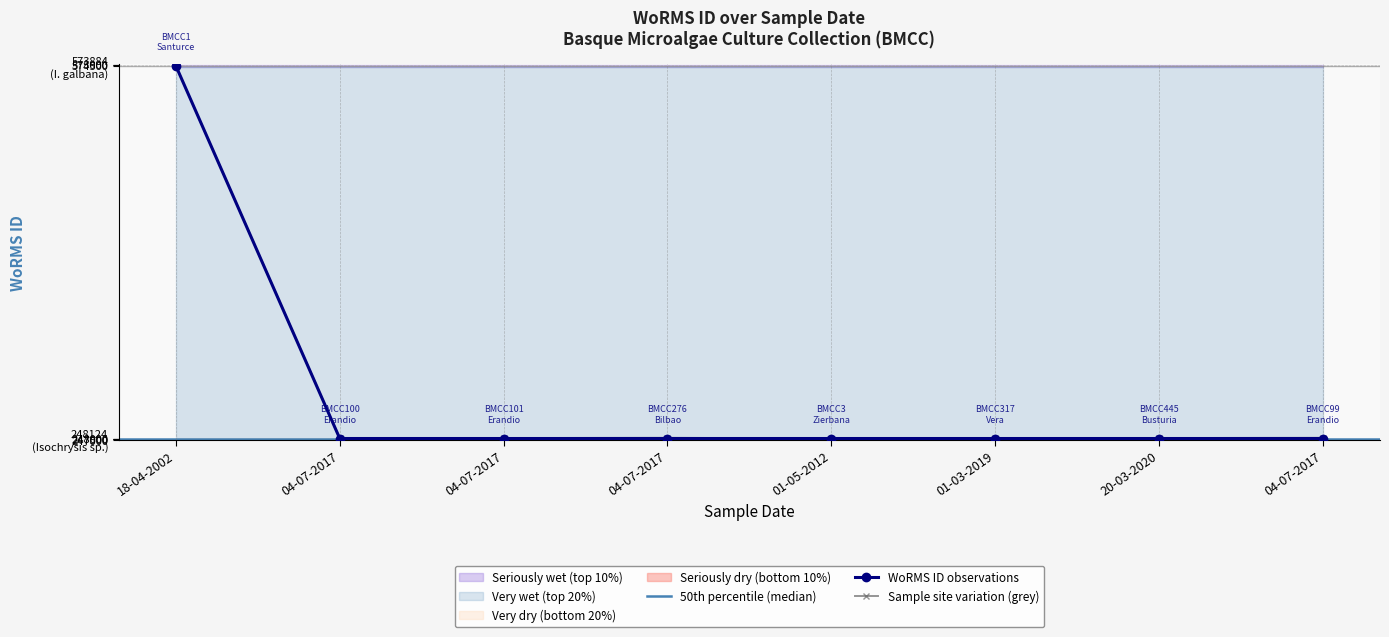

At which category does the chart reach its peak across all series?

18-04-2002